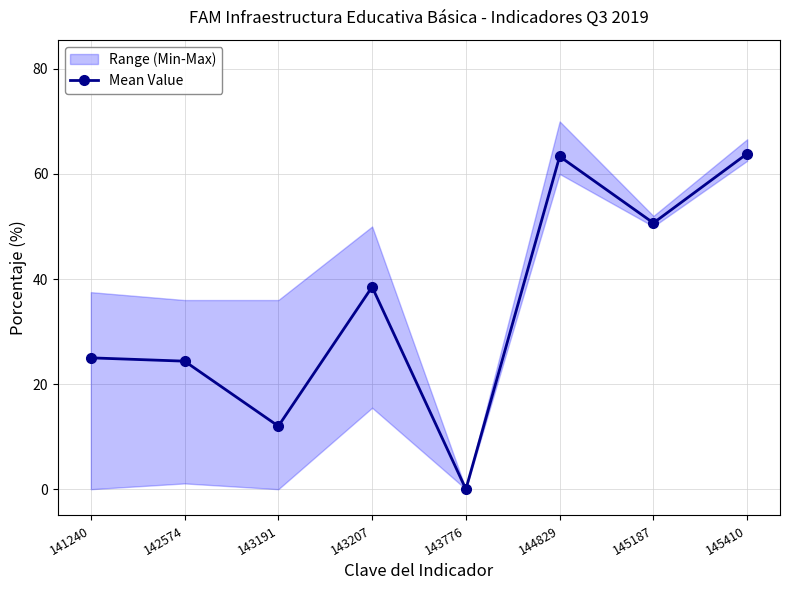

Rank the categories by value from highest to lowest.

145410, 144829, 145187, 143207, 141240, 142574, 143191, 143776